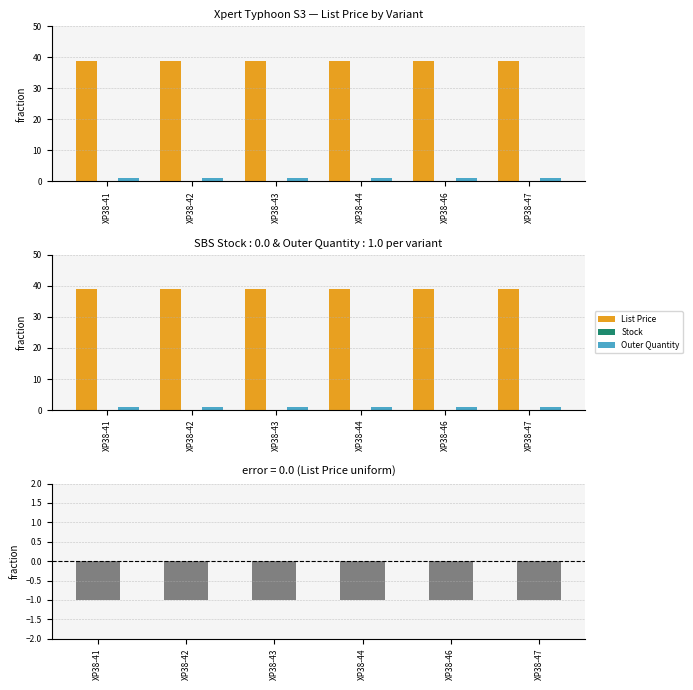

Read the Outer Quantity value at XP38-41.

1.0